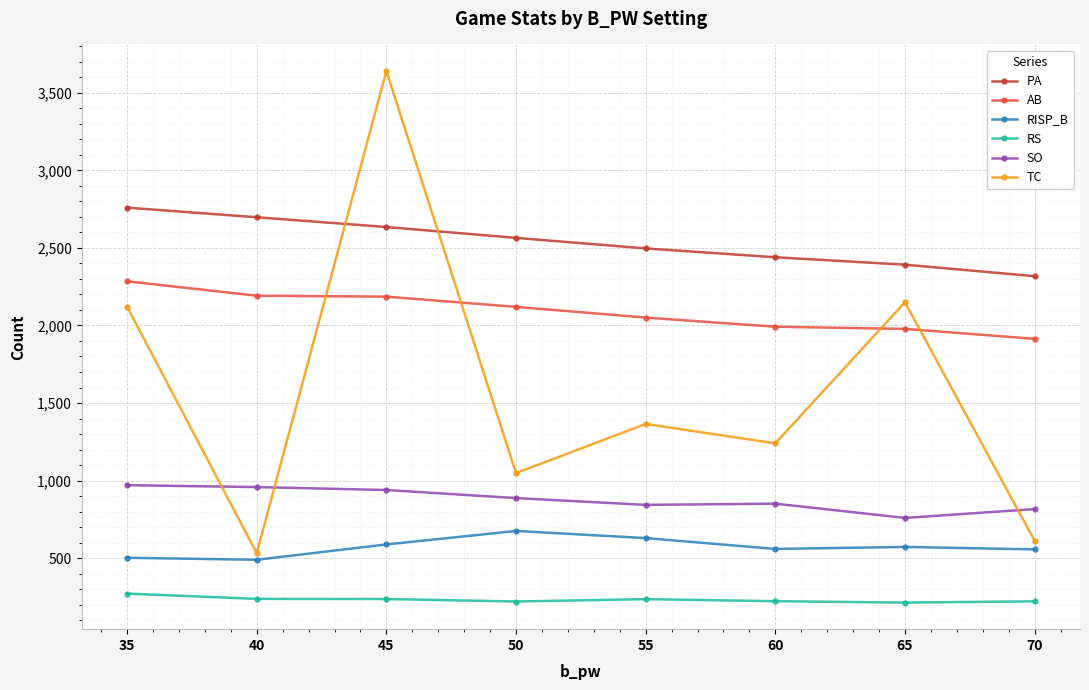

Which series changed the most between 60 and 65?

TC